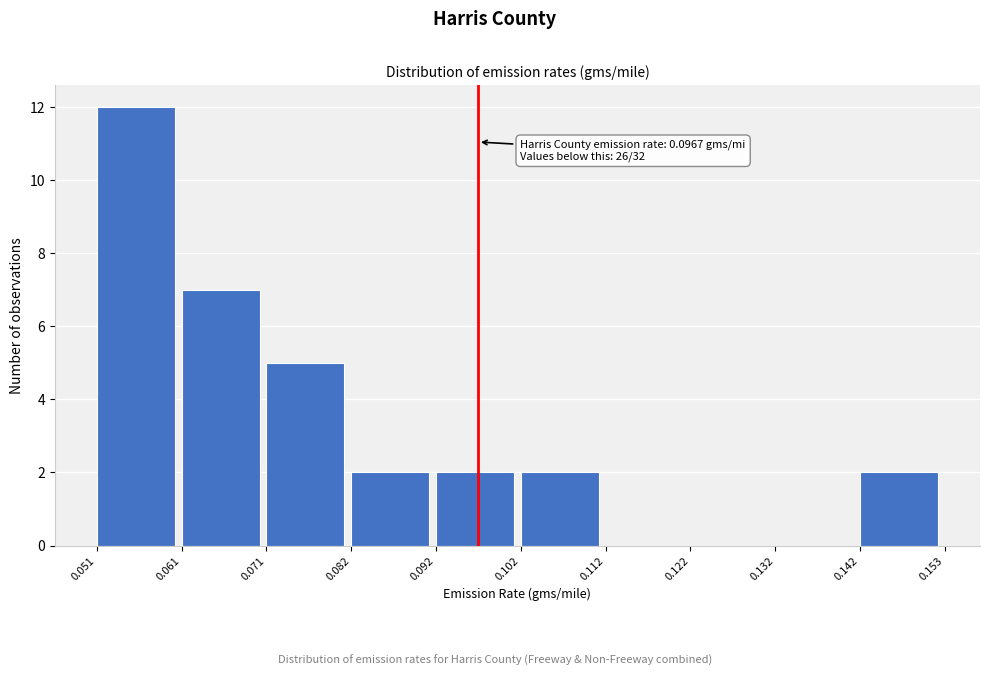

Which range on the x-axis has the tallest bar?

0.051 to 0.061